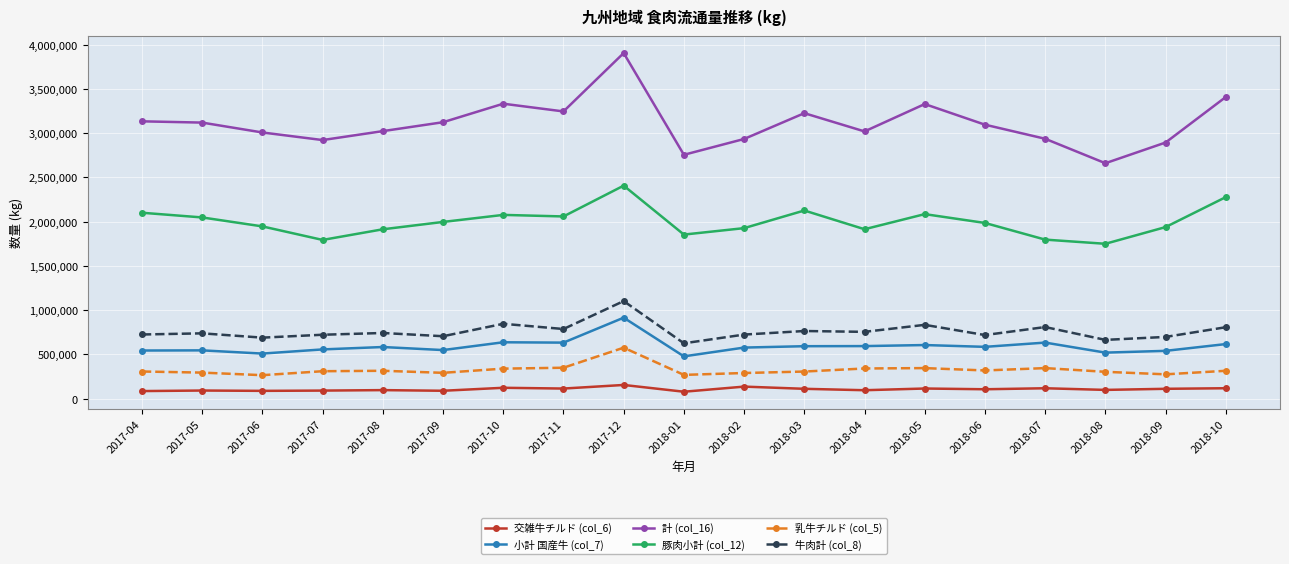

What is the average value of the 牛肉計 (col_8) series?

760127